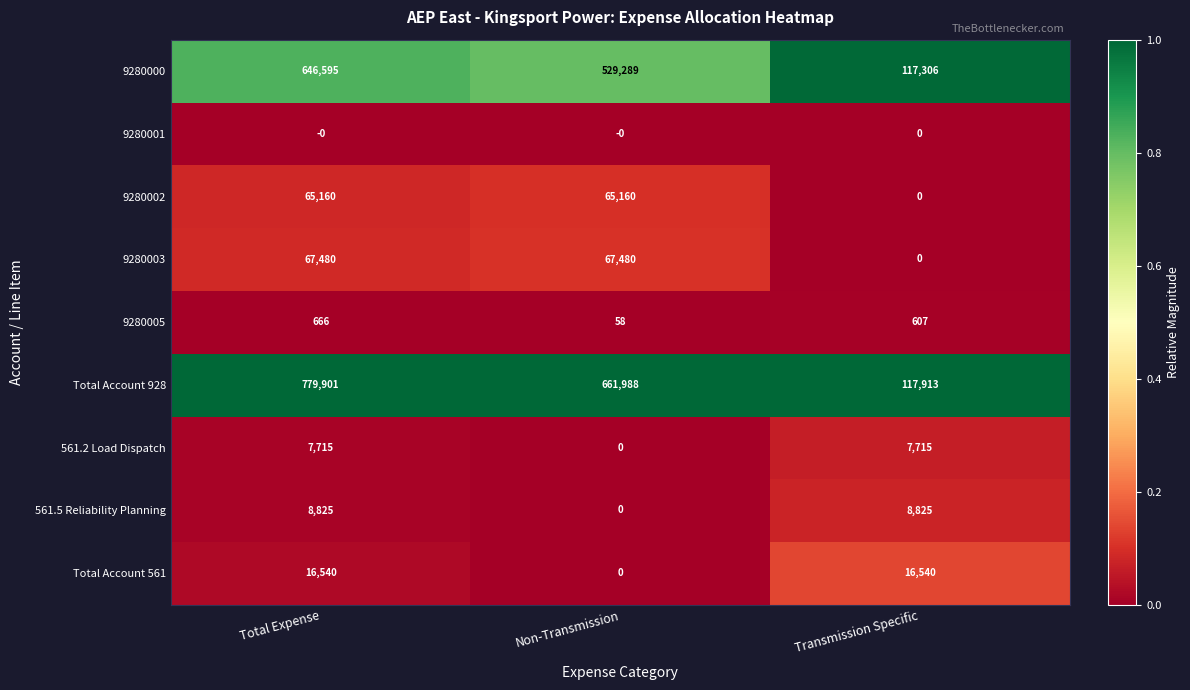

The value of 561.2 Load Dispatch at Transmission Specific is 2293. True or false?

False